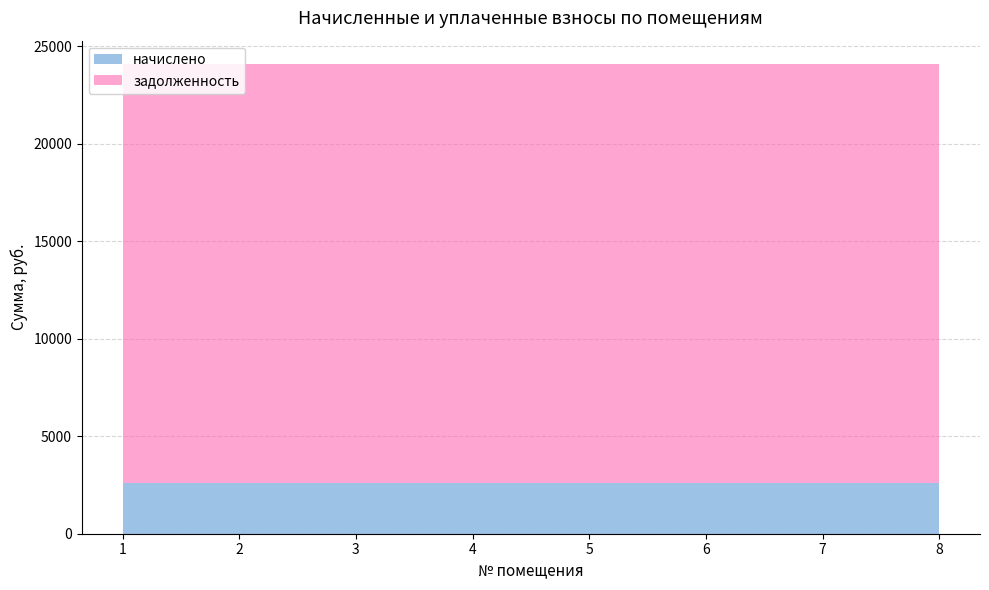

Reading left to right, transcribe all the data shown in this chart.

начислено: 2592.0	2592.0	2592.0	2592.0	2592.0	2592.0	2592.0	2592.0
задолженность: 21487.7	21487.7	21487.7	21487.7	21487.7	21487.7	21487.7	21487.7